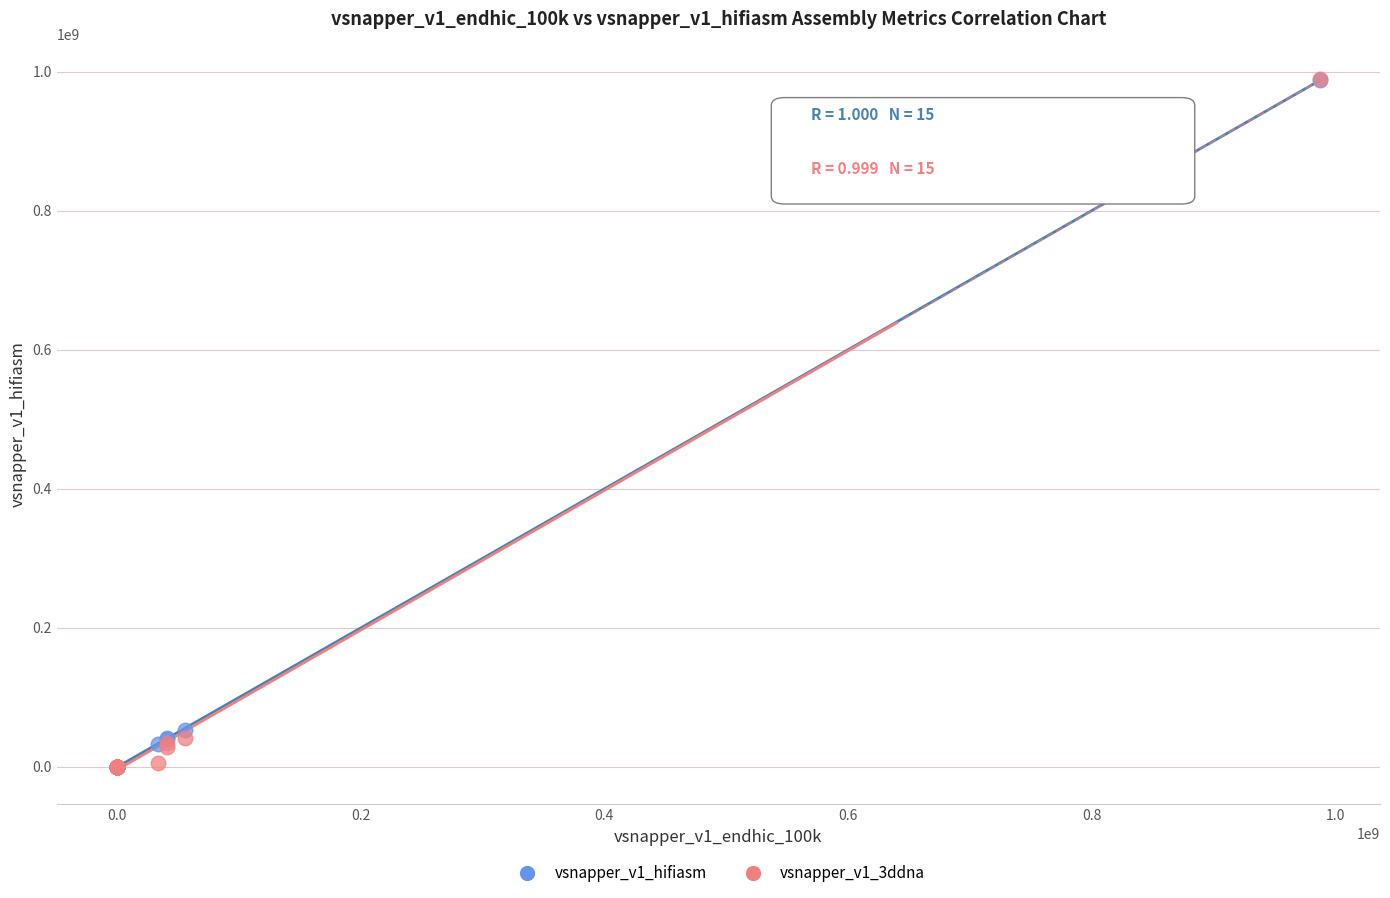

Across all series, what Y value is closest to 494646315?

52366744